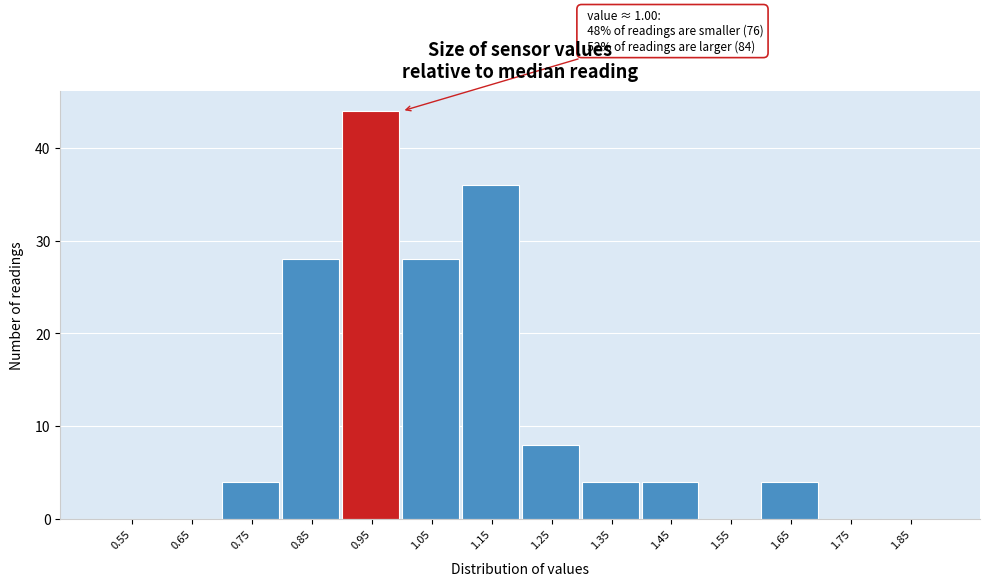

Reading right to left, list all the values displayed in this chart.

1.85=0	1.75=0	1.65=4	1.55=0	1.45=4	1.35=4	1.25=8	1.15=36	1.05=28	0.95=44	0.85=28	0.75=4	0.65=0	0.55=0